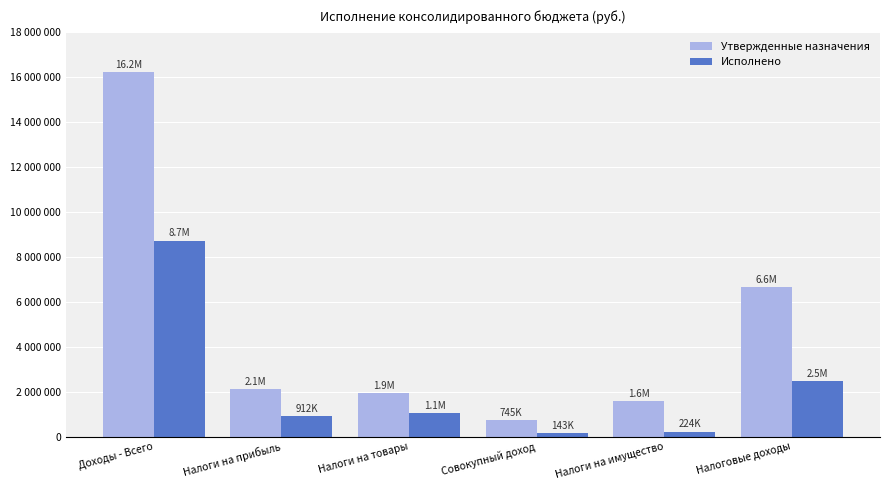

Reading left to right, transcribe all the data shown in this chart.

Утвержденные назначения: 16207463.0	2117740.0	1928800.0	744577.7	1569000.0	6642563.0
Исполнено: 8711187.9	911628.9	1051090.0	143441.5	223863.6	2454610.9